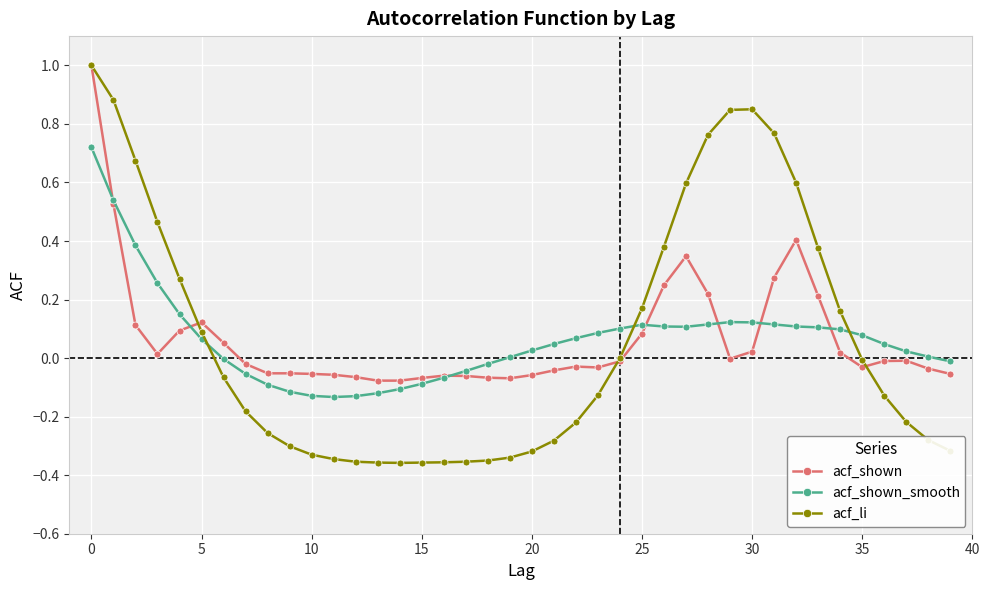

Rank the series by their average value, from lowest to highest.

acf_shown_smooth, acf_shown, acf_li